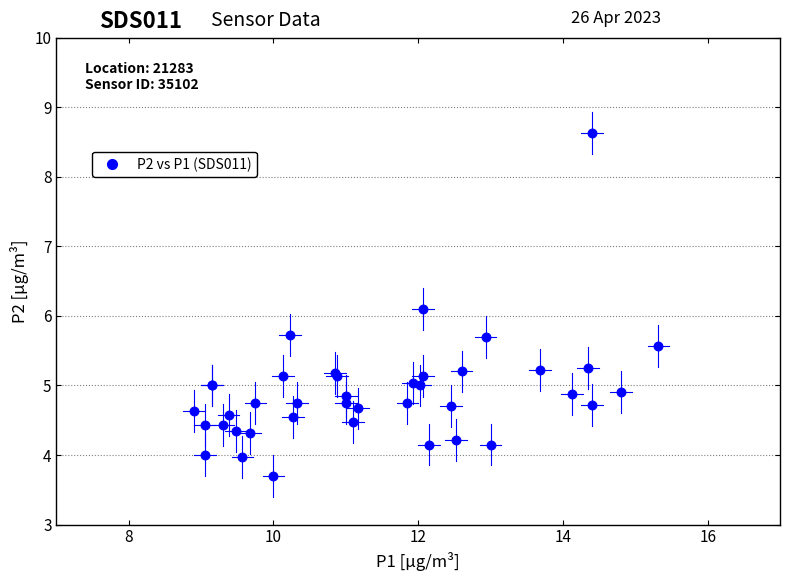

What Y value in the scatter plot is closest to 6?

6.1